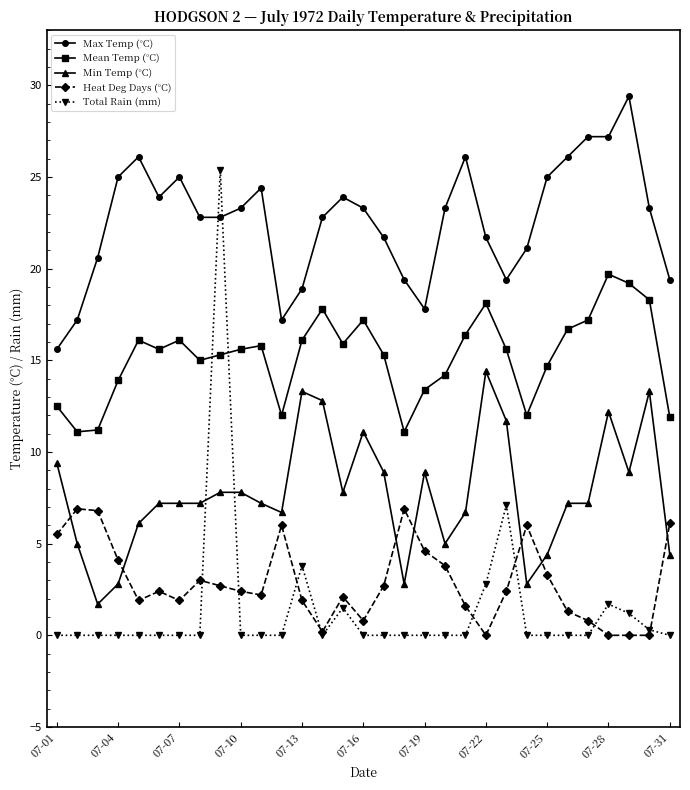

True or false: Min Temp (°C) has more than 0 interior local peaks.

True